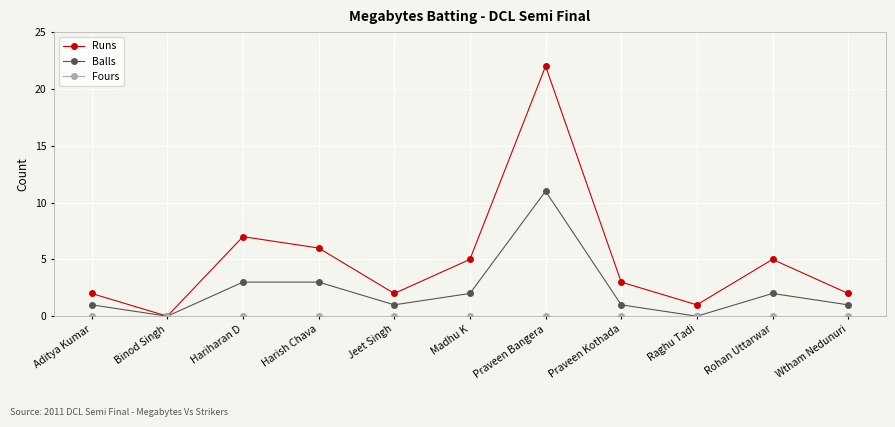

What is the maximum value for Runs?

22